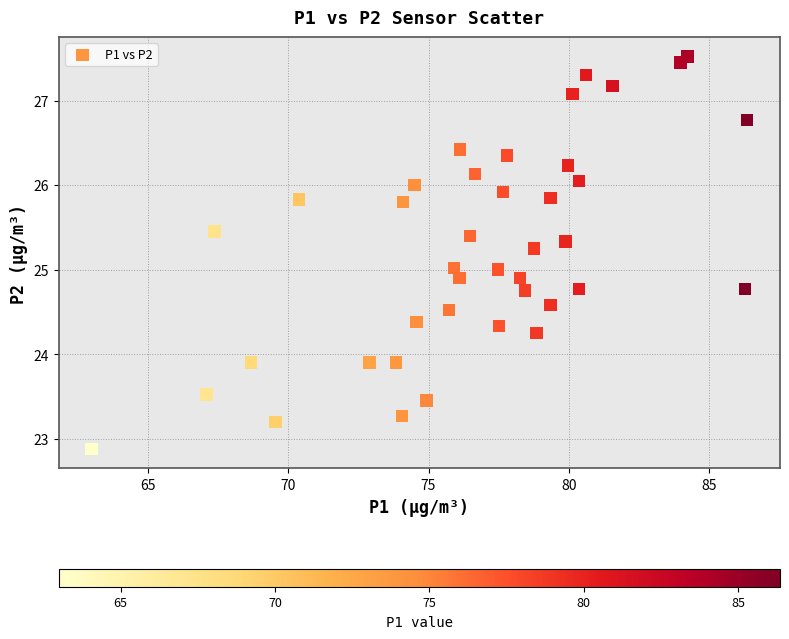

What is the range of Y values (max minus min)?

4.6